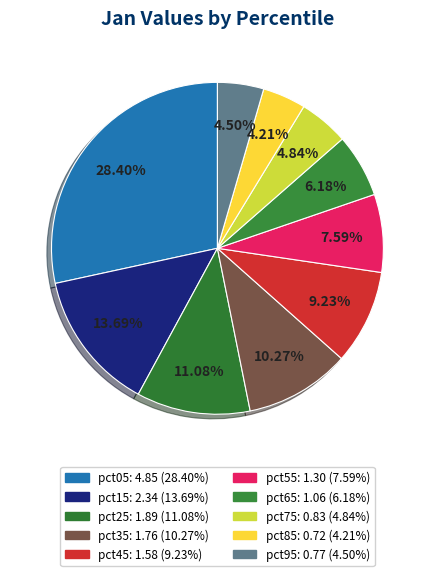

What is the change in value from pct05 to pct85?

-4.1